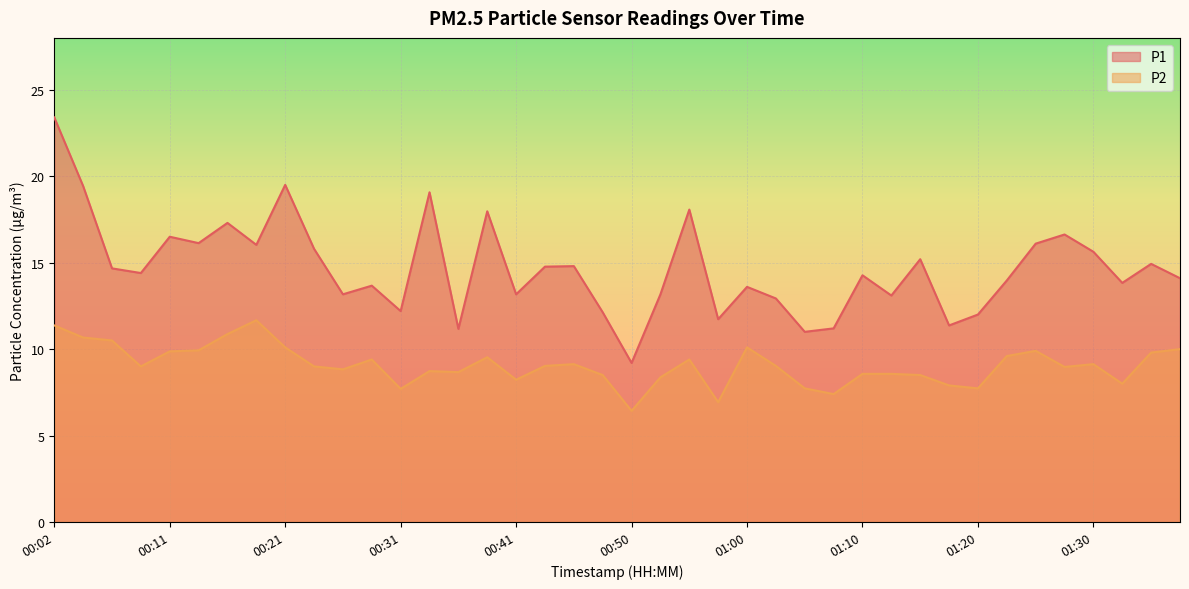

True or false: P2 has more than 0 points higher than both neighbors.

True